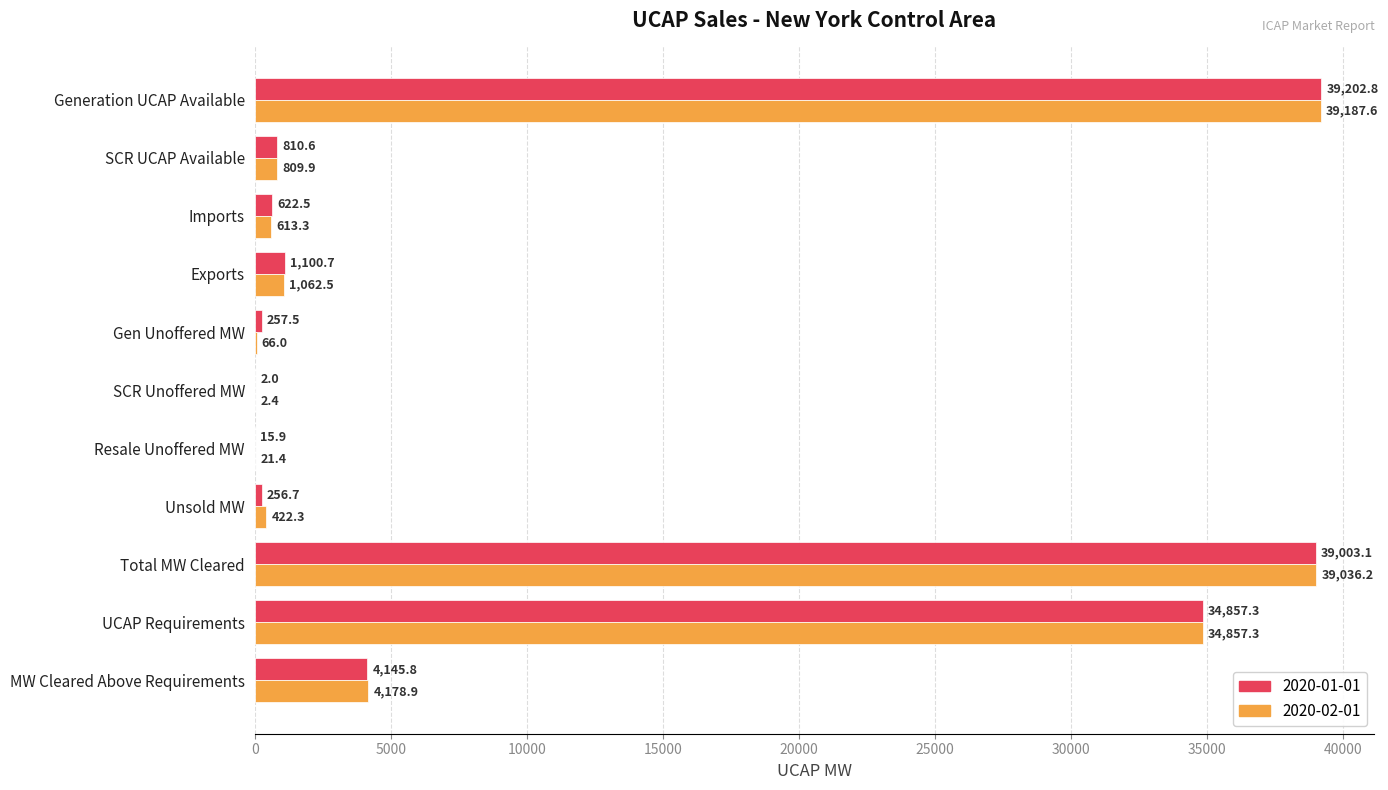

Between Exports and Total MW Cleared, which series saw the biggest shift?

2020-02-01